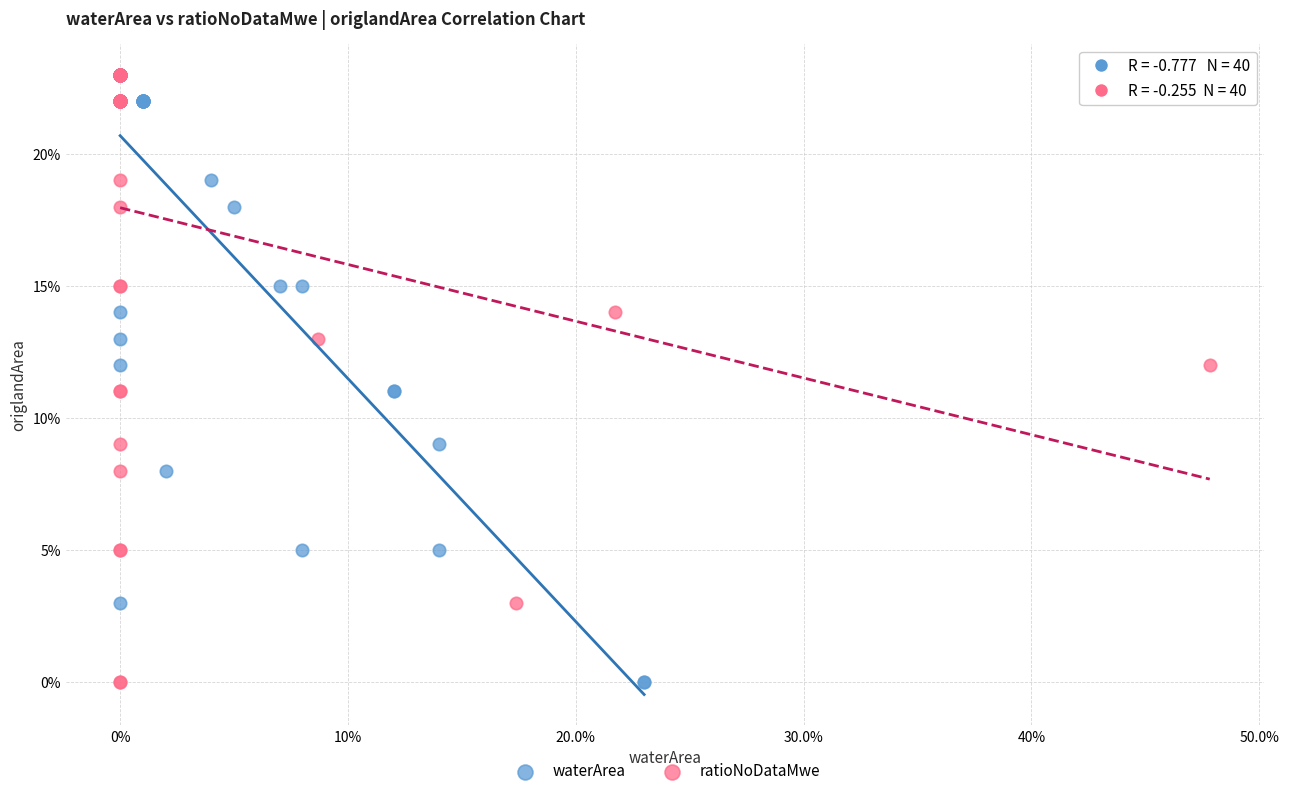

What are all the series names shown in the legend?

waterArea, ratioNoDataMwe